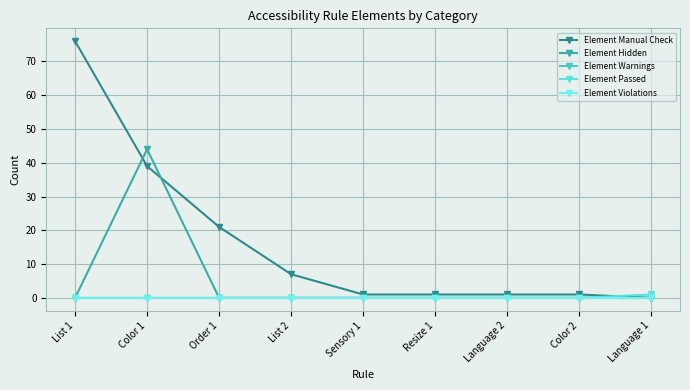

Is this an area chart (filled region under the line)?

No